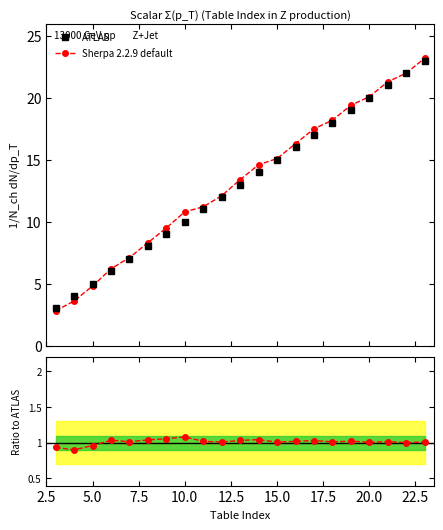

True or false: ATLAS has more than 0 points higher than both neighbors.

False